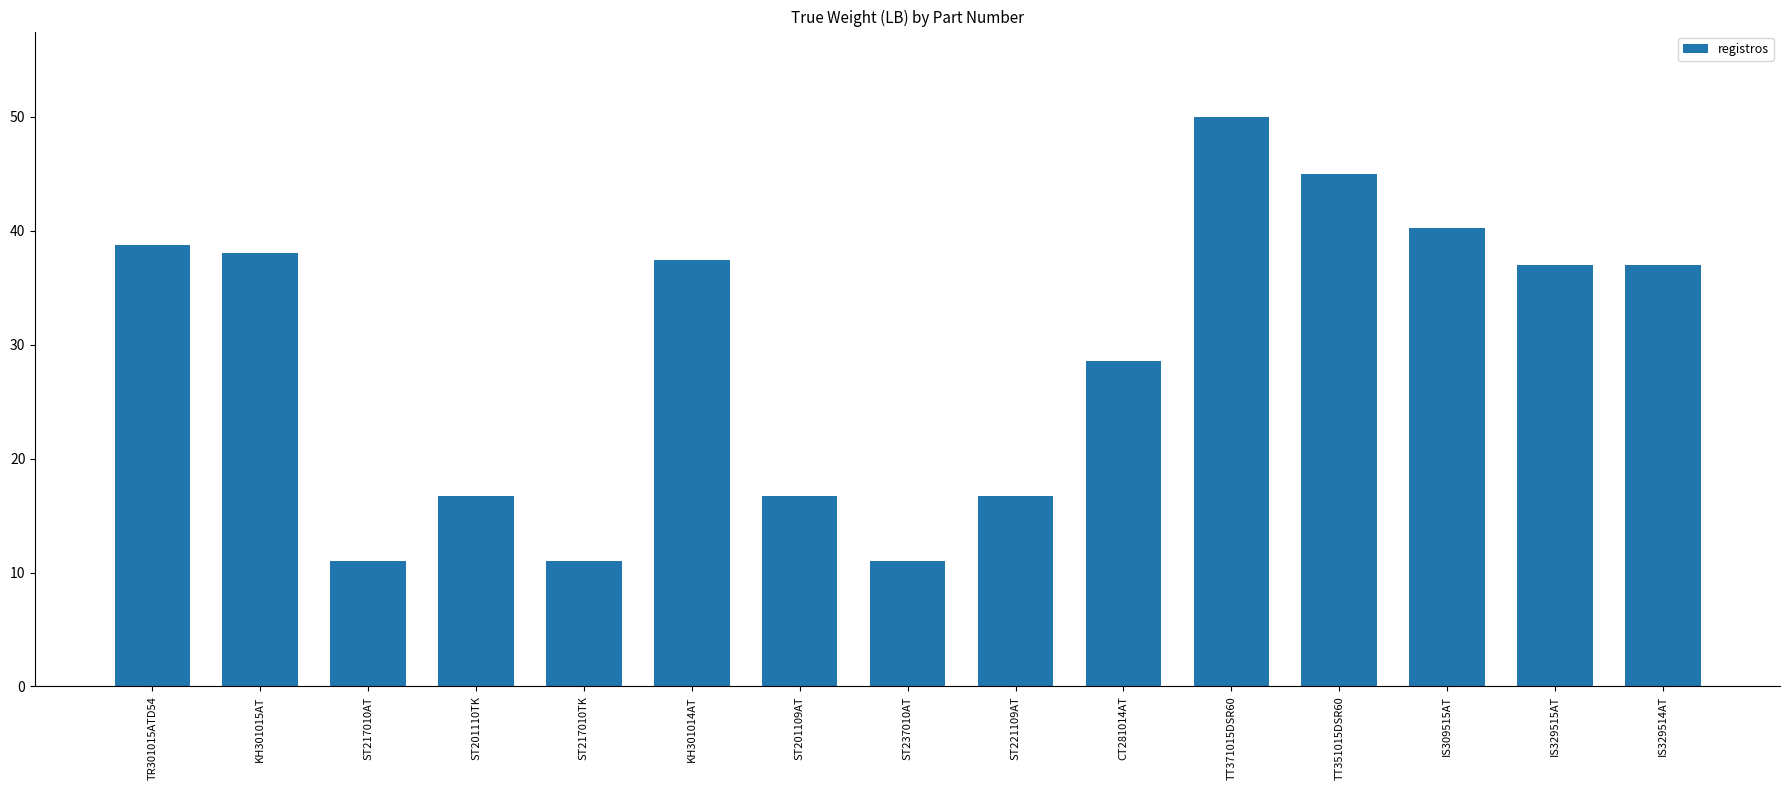

Which label corresponds to the largest value in the chart?

TT371015DSR60